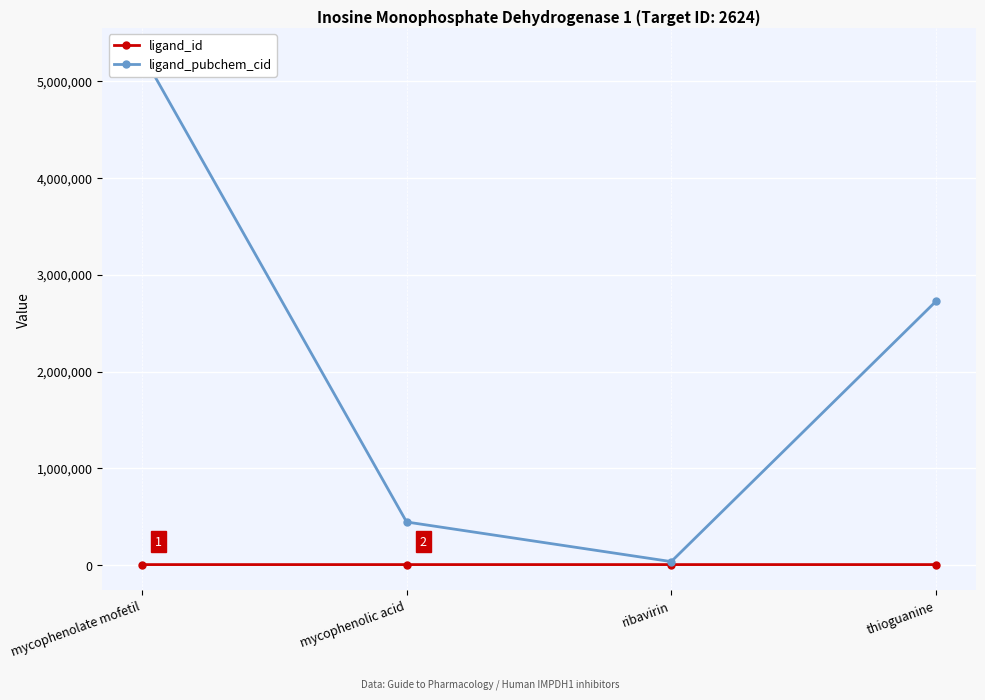

How many values in the ligand_pubchem_cid series are below 2723601?

2